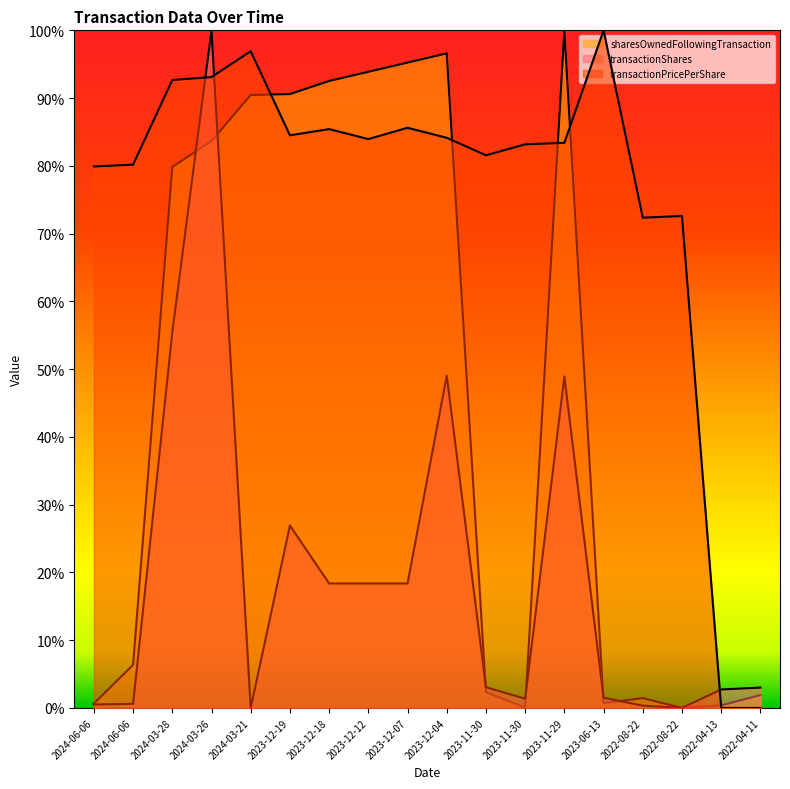

Reading left to right, what are all the values shown in this chart?

transactionShares: 0.0	0.0	0.6	1.0	0.0	0.3	0.2	0.2	0.2	0.5	0.0	0.0	0.5	0.0	0.0	0.0	0.0	0.0
transactionPricePerShare: 0.8	0.8	0.9	0.9	1.0	0.8	0.9	0.8	0.9	0.8	0.8	0.8	0.8	1.0	0.7	0.7	0.0	0.0
sharesOwnedFollowingTransaction: 0.0	0.1	0.8	0.8	0.9	0.9	0.9	0.9	1.0	1.0	0.0	0.0	1.0	0.0	0.0	0.0	0.0	0.0